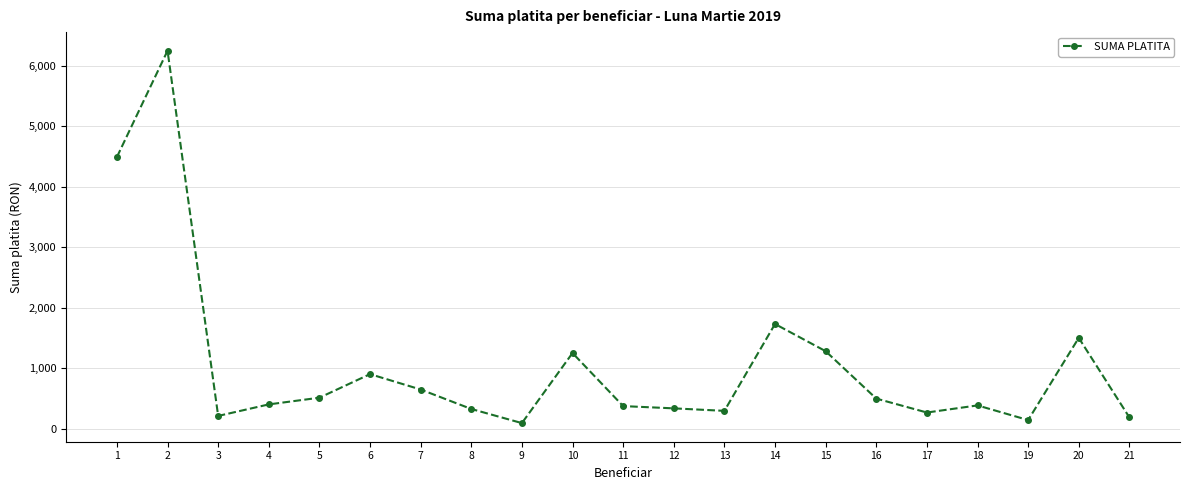

Does the chart have visible grid lines?

Yes